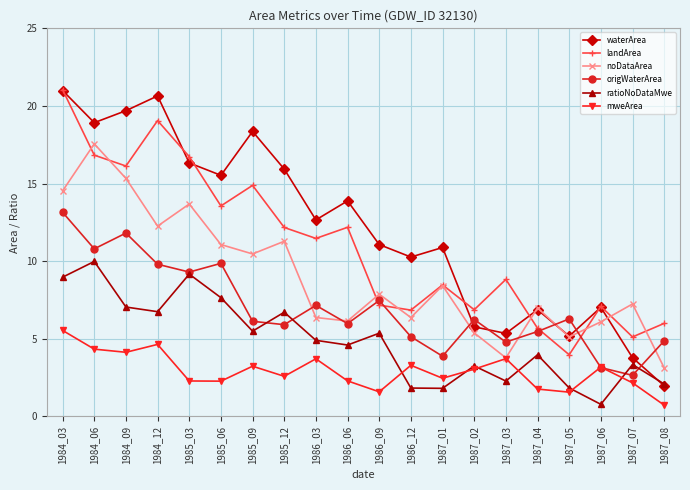

What is the value of the mweArea point at the 9th from the left?

3.7